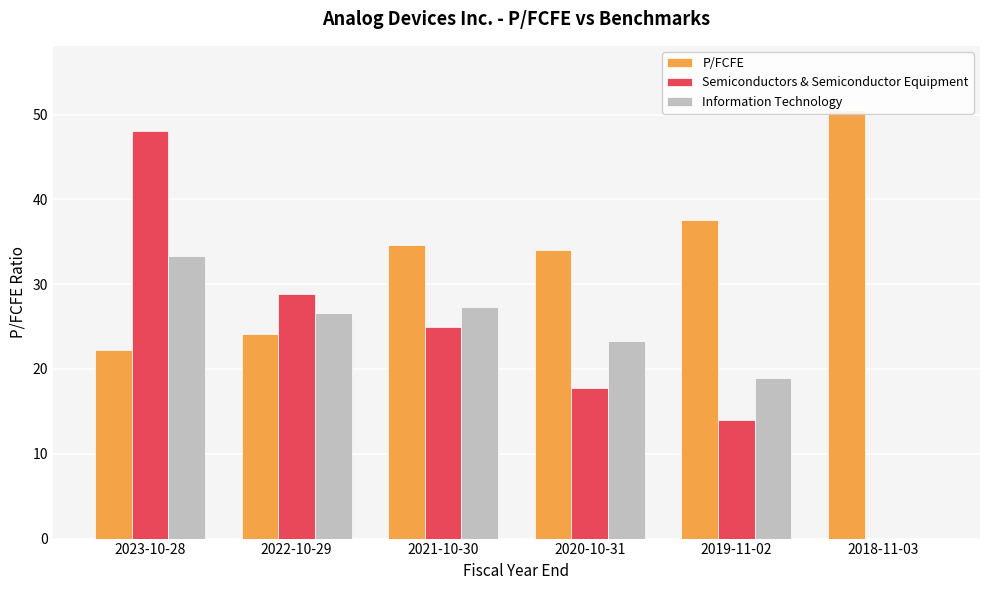

What are all the series names shown in the legend?

P/FCFE, Semiconductors & Semiconductor Equipment, Information Technology